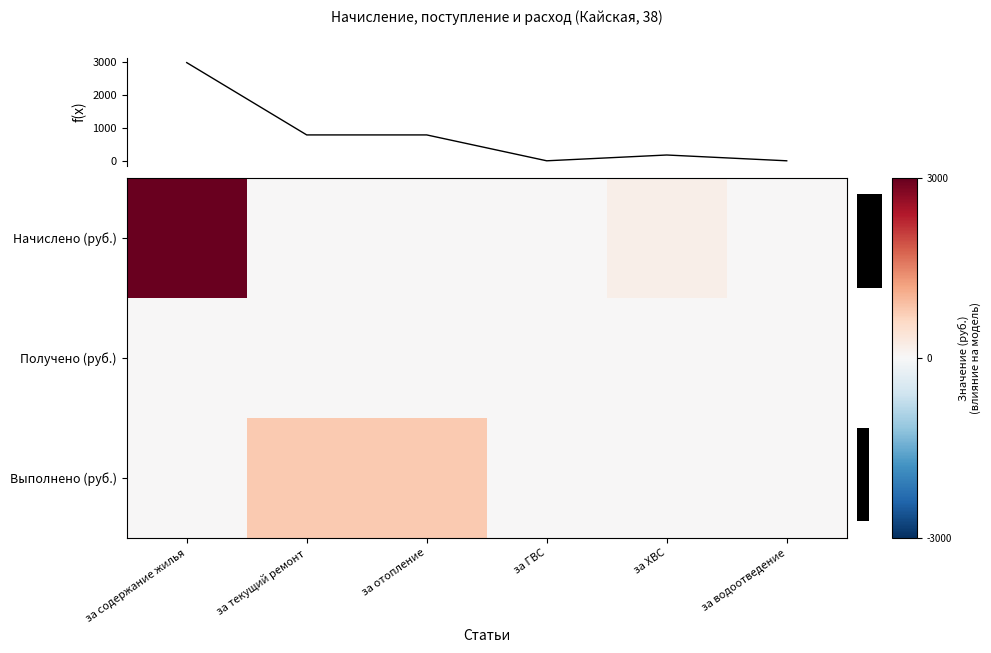

The value of Начислено (руб.) at за ХВС is 175.6. True or false?

True